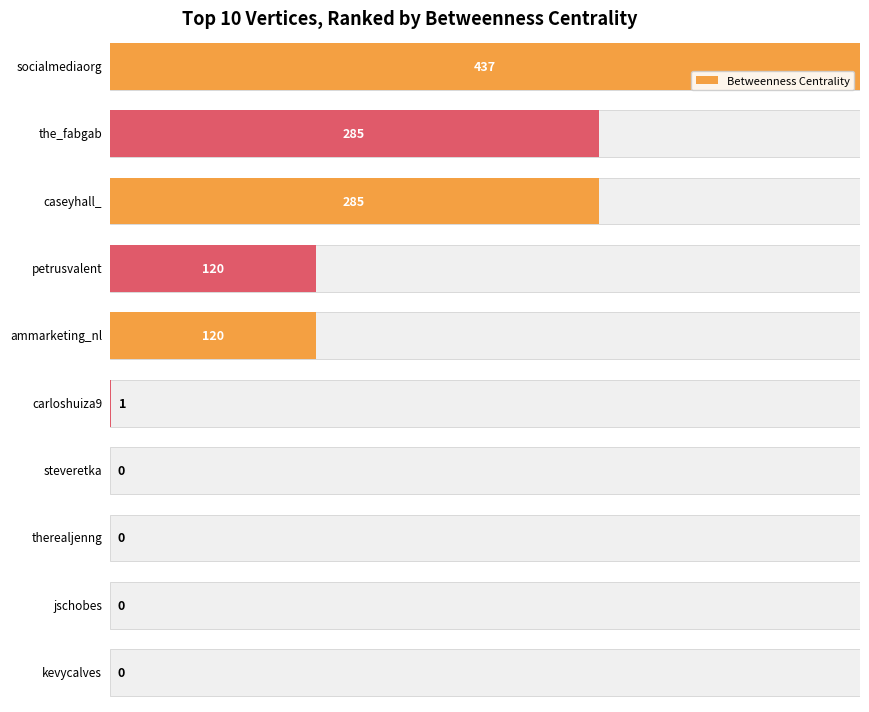

The value at kevycalves is -294. True or false?

False